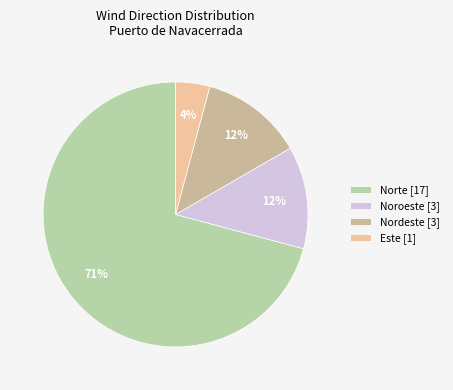

How many slices are in this pie chart?

4